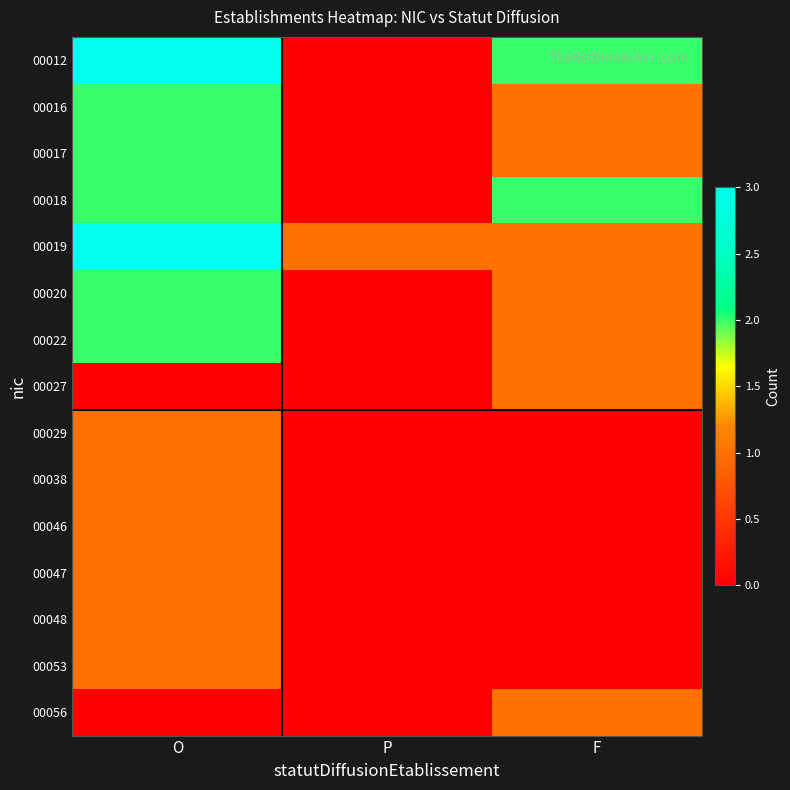

What is the maximum value shown in the chart?

3